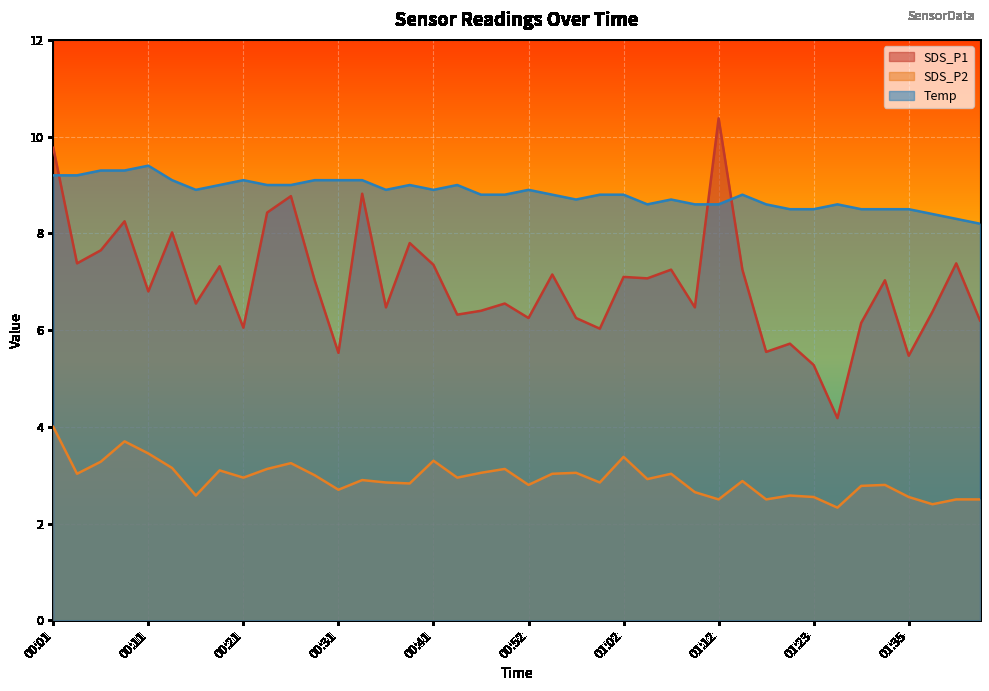

Reading left to right, extract all data points from this chart.

SDS_P1: 00:01=9.8	00:04=7.4	00:06=7.7	00:09=8.2	00:11=6.8	00:14=8.0	00:16=6.5	00:19=7.3	00:21=6.0	00:24=8.4	00:26=8.8	00:29=7.0	00:31=5.5	00:34=8.8	00:36=6.5	00:39=7.8	00:41=7.3	00:44=6.3	00:47=6.4	00:49=6.5	00:52=6.2	00:55=7.2	00:57=6.2	01:00=6.0	01:02=7.1	01:04=7.1	01:07=7.2	01:09=6.5	01:12=10.4	01:15=7.2	01:17=5.5	01:20=5.7	01:23=5.3	01:26=4.2	01:29=6.2	01:32=7.0	01:35=5.5	01:37=6.4	01:40=7.4	01:43=6.2
SDS_P2: 00:01=4.0	00:04=3.0	00:06=3.3	00:09=3.7	00:11=3.5	00:14=3.1	00:16=2.6	00:19=3.1	00:21=3.0	00:24=3.1	00:26=3.2	00:29=3.0	00:31=2.7	00:34=2.9	00:36=2.9	00:39=2.8	00:41=3.3	00:44=3.0	00:47=3.0	00:49=3.1	00:52=2.8	00:55=3.0	00:57=3.0	01:00=2.9	01:02=3.4	01:04=2.9	01:07=3.0	01:09=2.6	01:12=2.5	01:15=2.9	01:17=2.5	01:20=2.6	01:23=2.5	01:26=2.3	01:29=2.8	01:32=2.8	01:35=2.5	01:37=2.4	01:40=2.5	01:43=2.5
Temp: 00:01=9.2	00:04=9.2	00:06=9.3	00:09=9.3	00:11=9.4	00:14=9.1	00:16=8.9	00:19=9.0	00:21=9.1	00:24=9.0	00:26=9.0	00:29=9.1	00:31=9.1	00:34=9.1	00:36=8.9	00:39=9.0	00:41=8.9	00:44=9.0	00:47=8.8	00:49=8.8	00:52=8.9	00:55=8.8	00:57=8.7	01:00=8.8	01:02=8.8	01:04=8.6	01:07=8.7	01:09=8.6	01:12=8.6	01:15=8.8	01:17=8.6	01:20=8.5	01:23=8.5	01:26=8.6	01:29=8.5	01:32=8.5	01:35=8.5	01:37=8.4	01:40=8.3	01:43=8.2